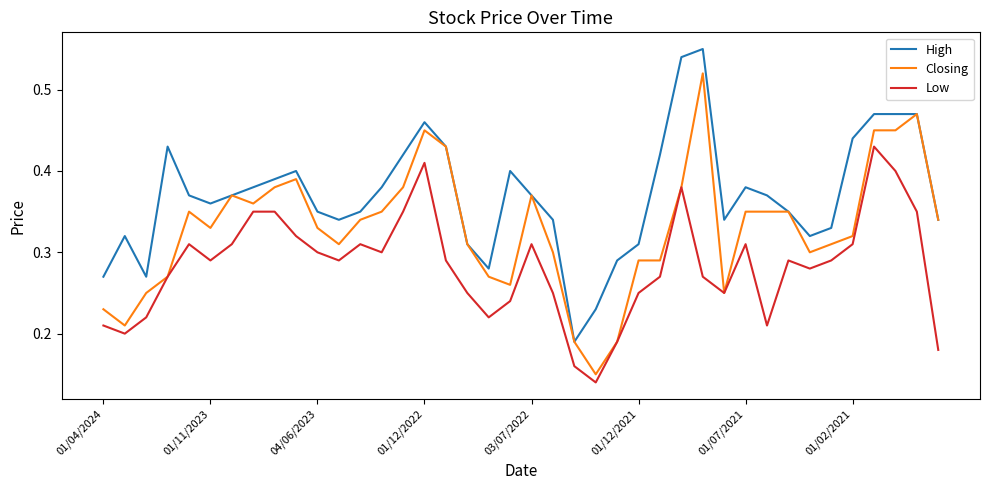

What is the sum of all Low values?

11.3